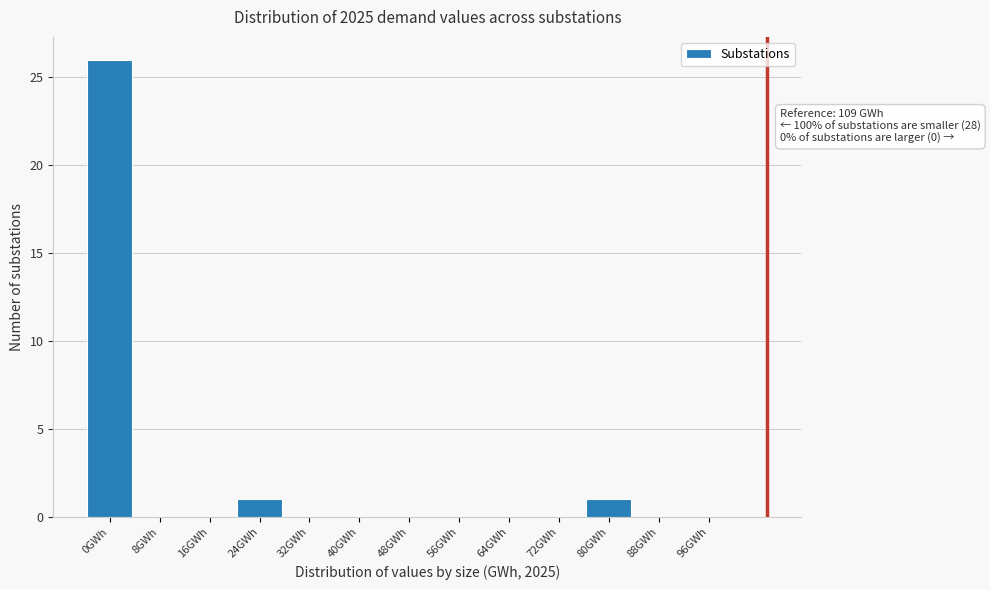

Reading left to right, extract all data points from this chart.

0GWh=26	8GWh=0	16GWh=0	24GWh=1	32GWh=0	40GWh=0	48GWh=0	56GWh=0	64GWh=0	72GWh=0	80GWh=1	88GWh=0	96GWh=0